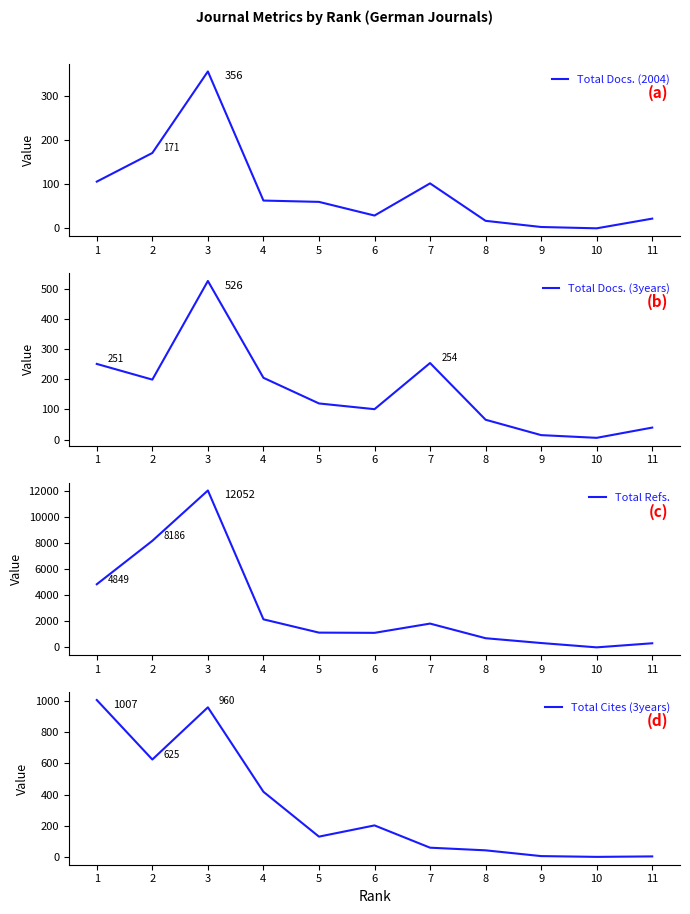

The value of Total Cites (3years) at 1 is 555. True or false?

False